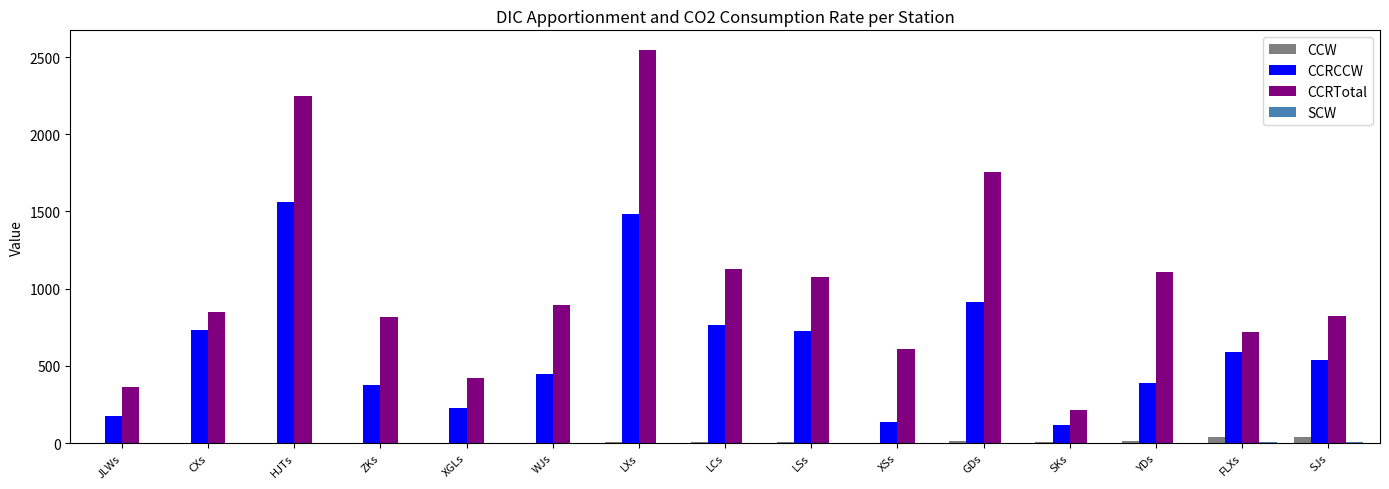

Is it true that CCRTotal equals 700.5 at XGLs?

False